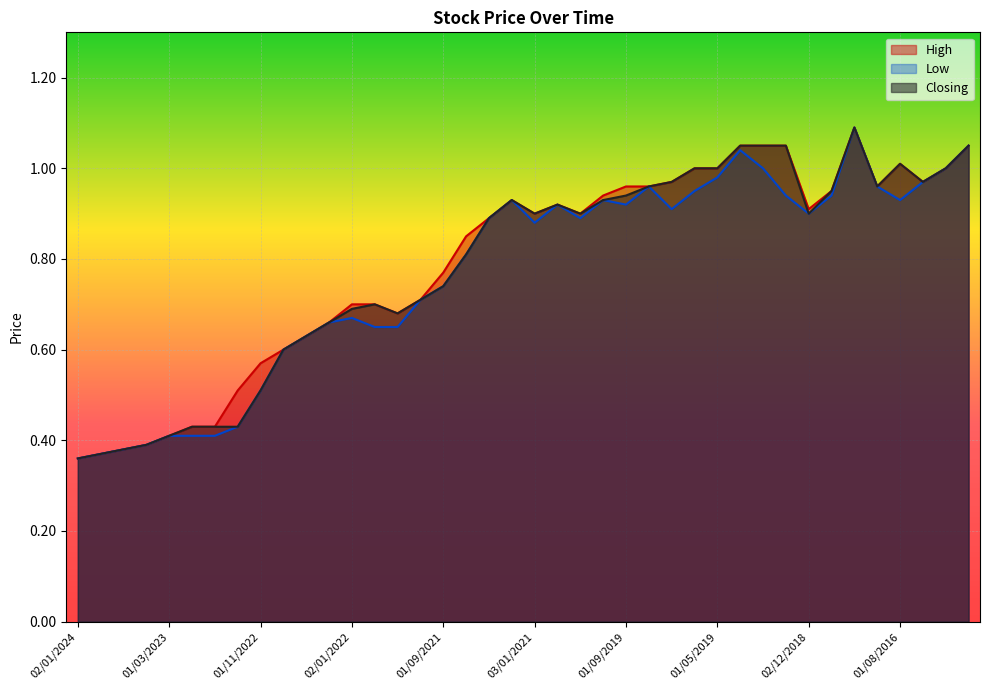

What is the sum of the Low values at 02/07/2017 and 02/01/2023?

1.5